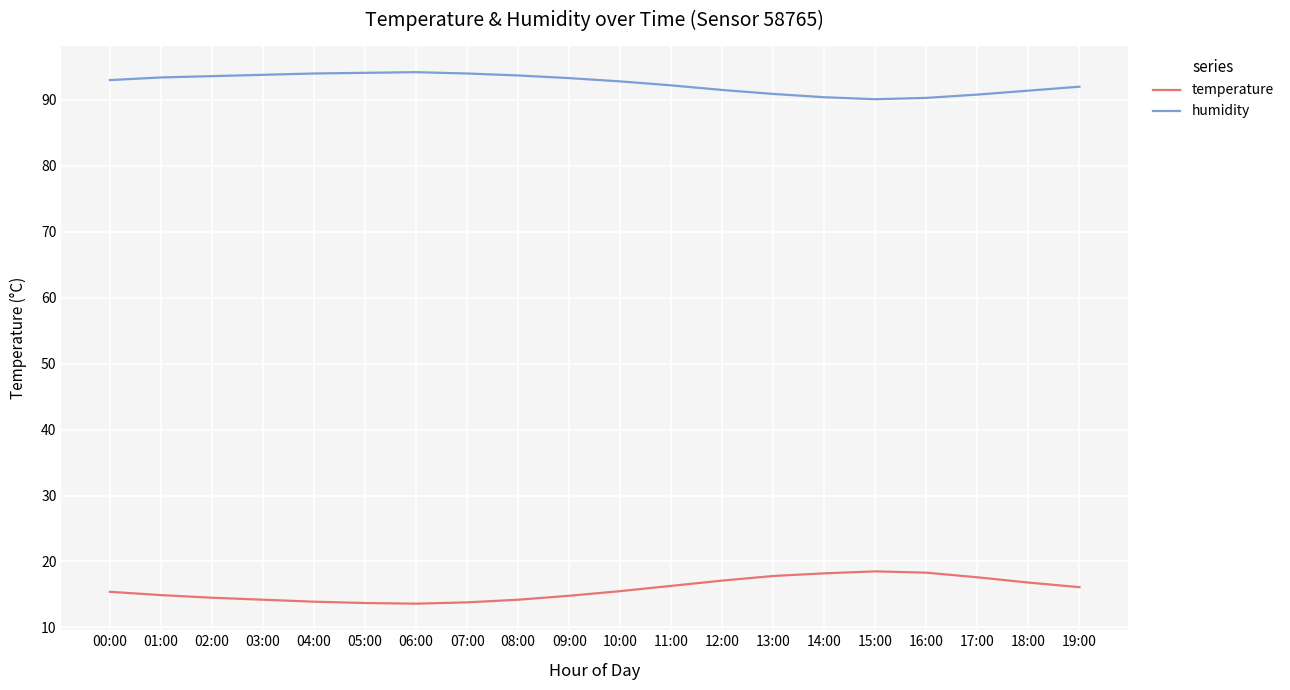

True or false: humidity and temperature intersect in this chart.

False